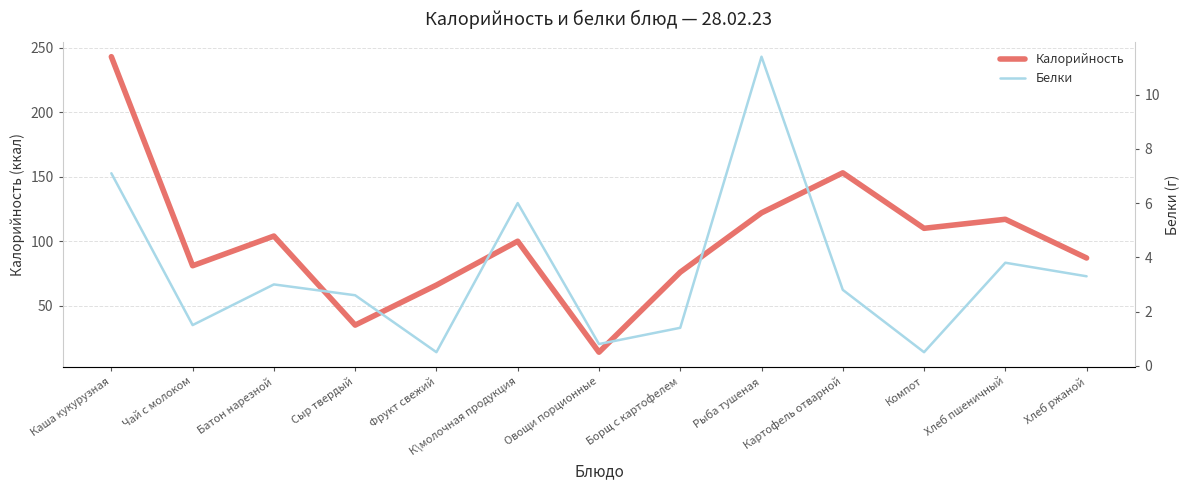

Which label corresponds to the smallest value in the chart?

Фрукт свежий